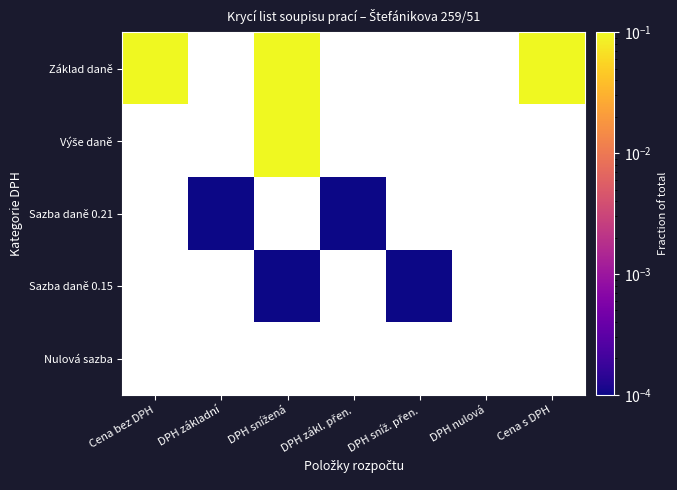

List the series in order of their peak value, highest first.

Základ daně, Výše daně, Sazba daně 0.21, Sazba daně 0.15, Nulová sazba